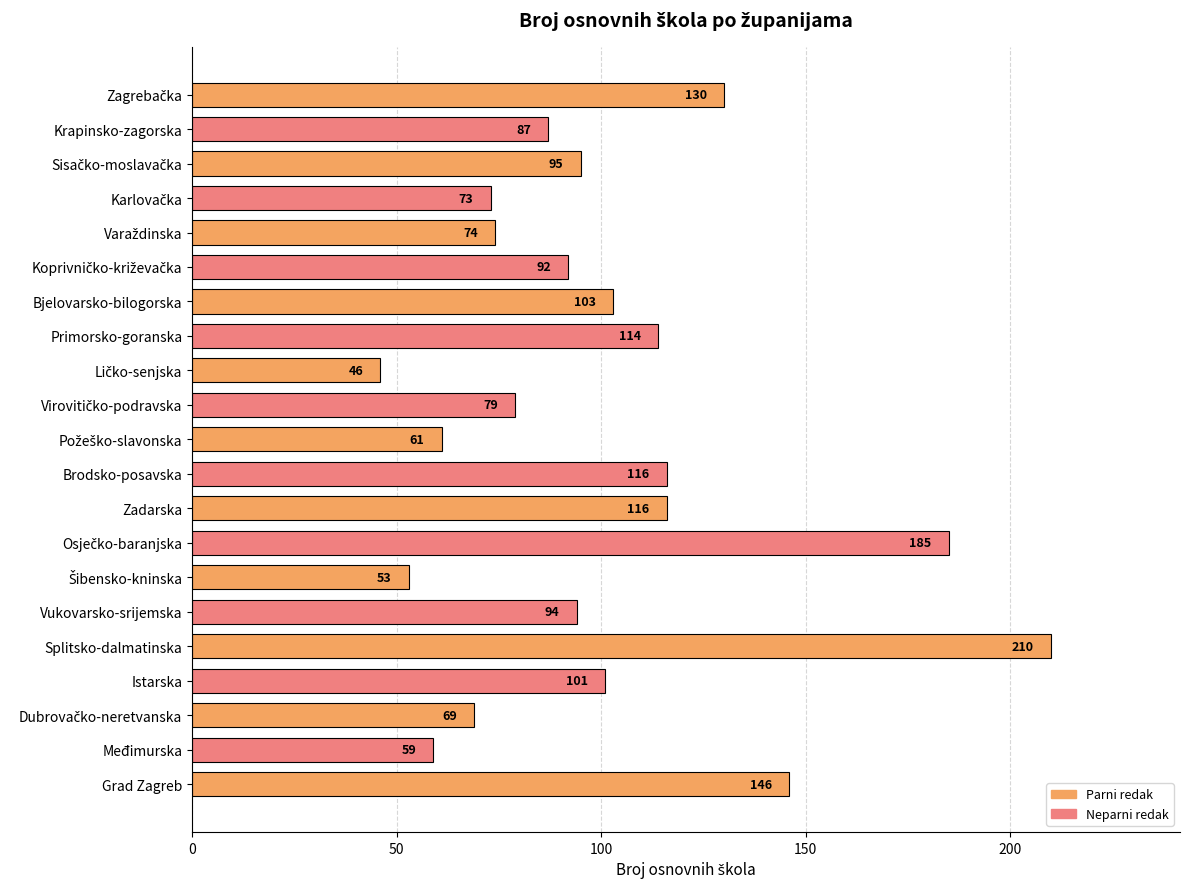

What is the label of the 13th bar from the top?

Zadarska